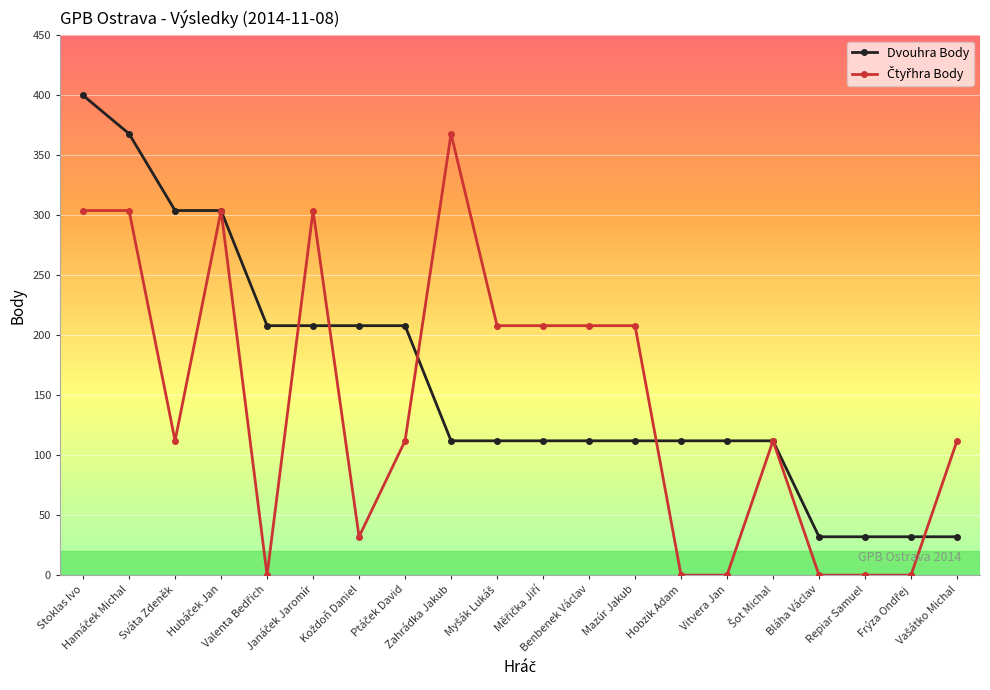

What is the maximum value shown in the chart?

400